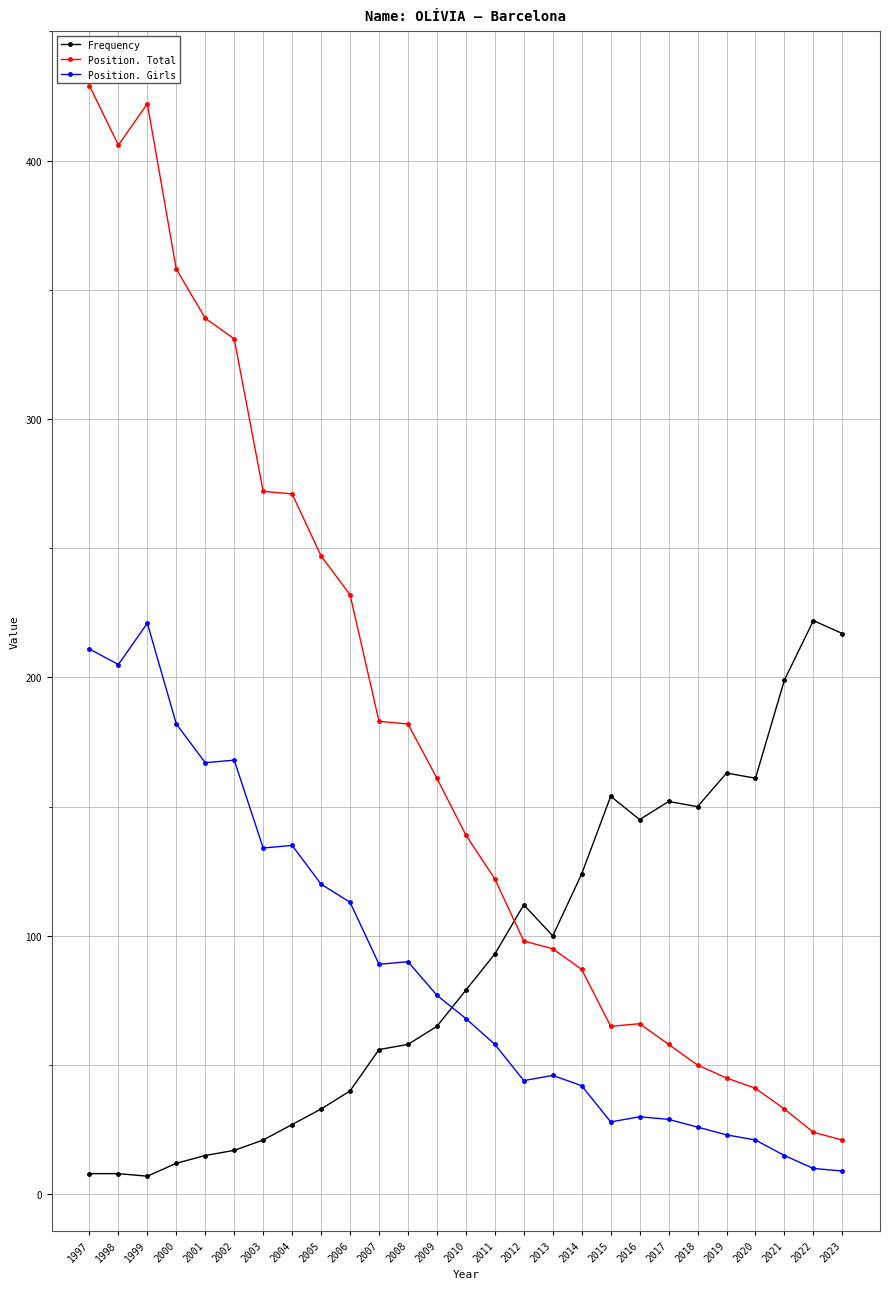

What is the total value across all series at 2002?

516